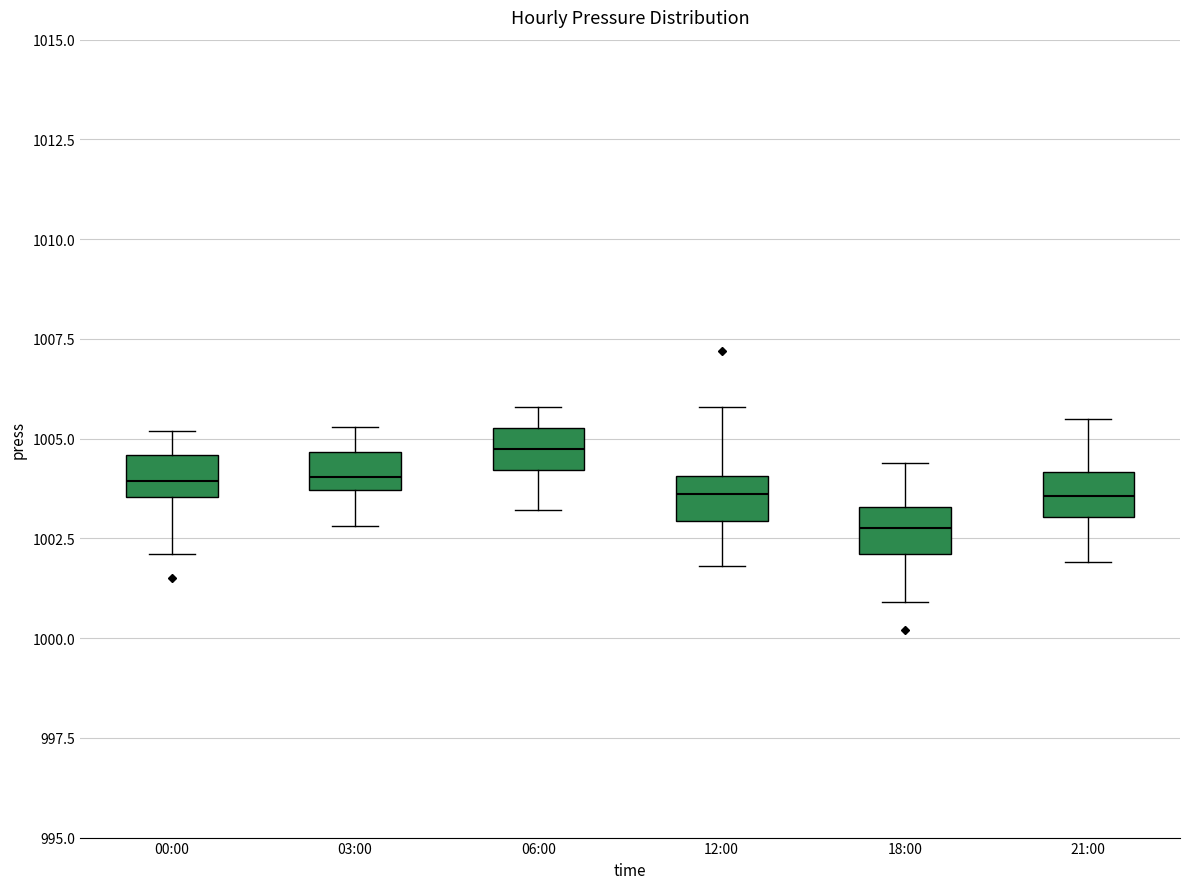

Where is the upper edge of the box for 00:00 on the y-axis? The values are not printed on the chart, so give them approximately, as read against the axis.

1004.5